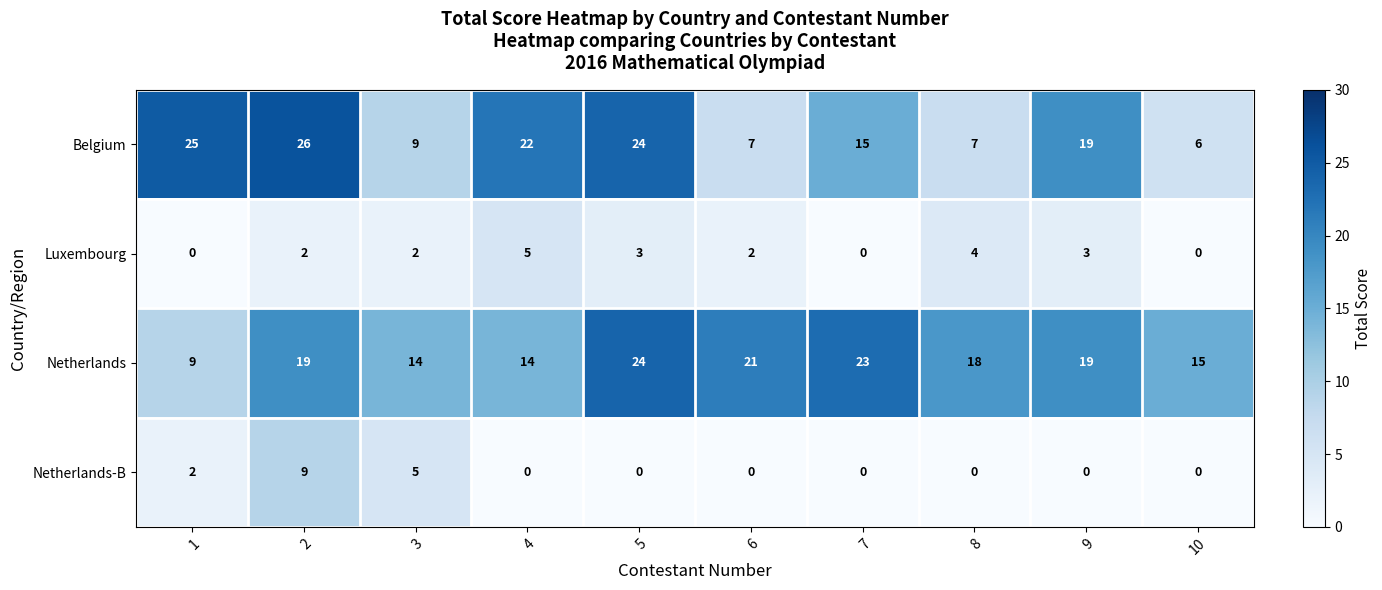

What is the minimum value for Belgium?

6